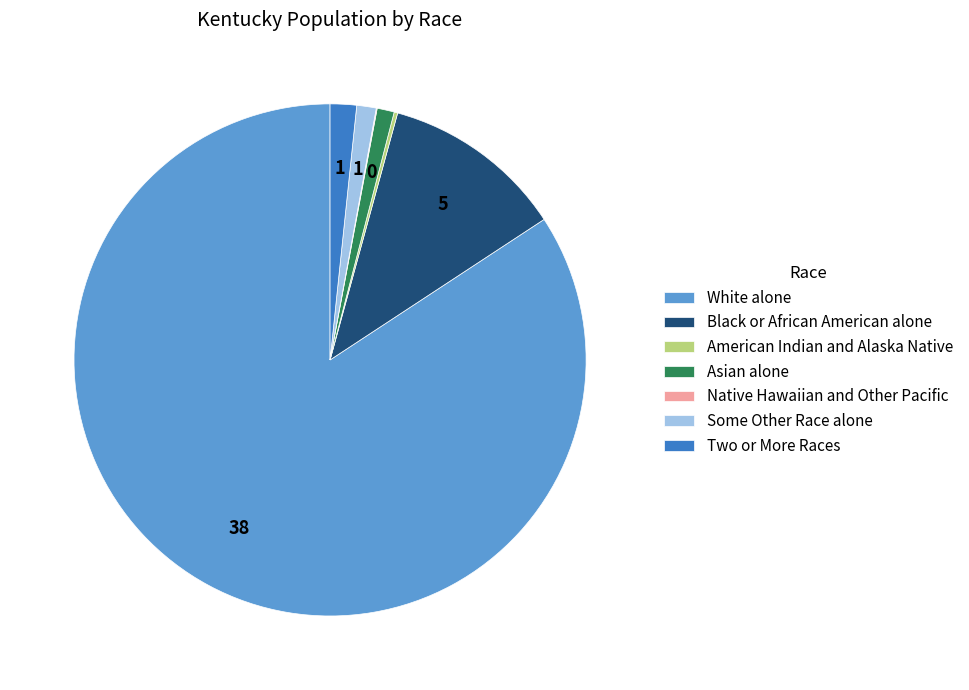

Between Two or More Races and Black or African American alone, which is larger?

Black or African American alone